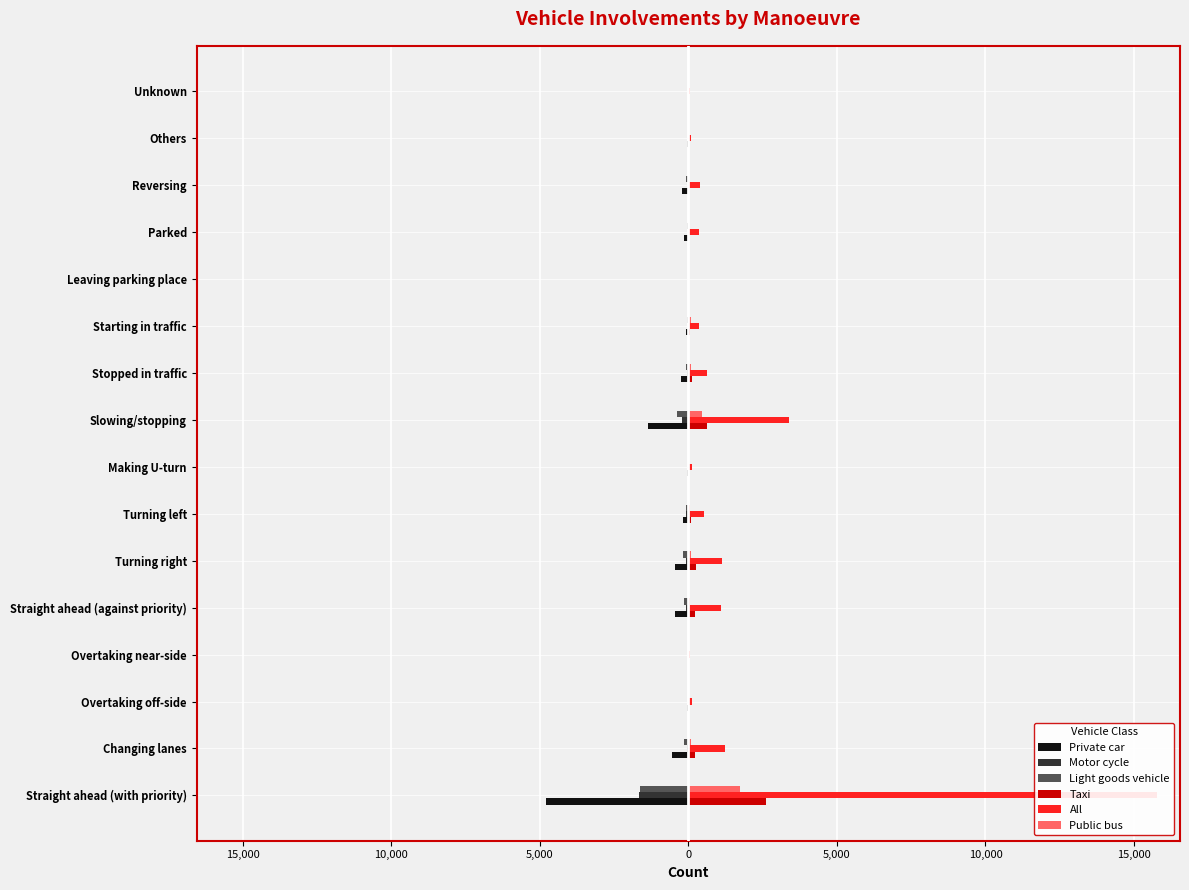

What is the difference between the maximum and minimum values in the Taxi series?

2603